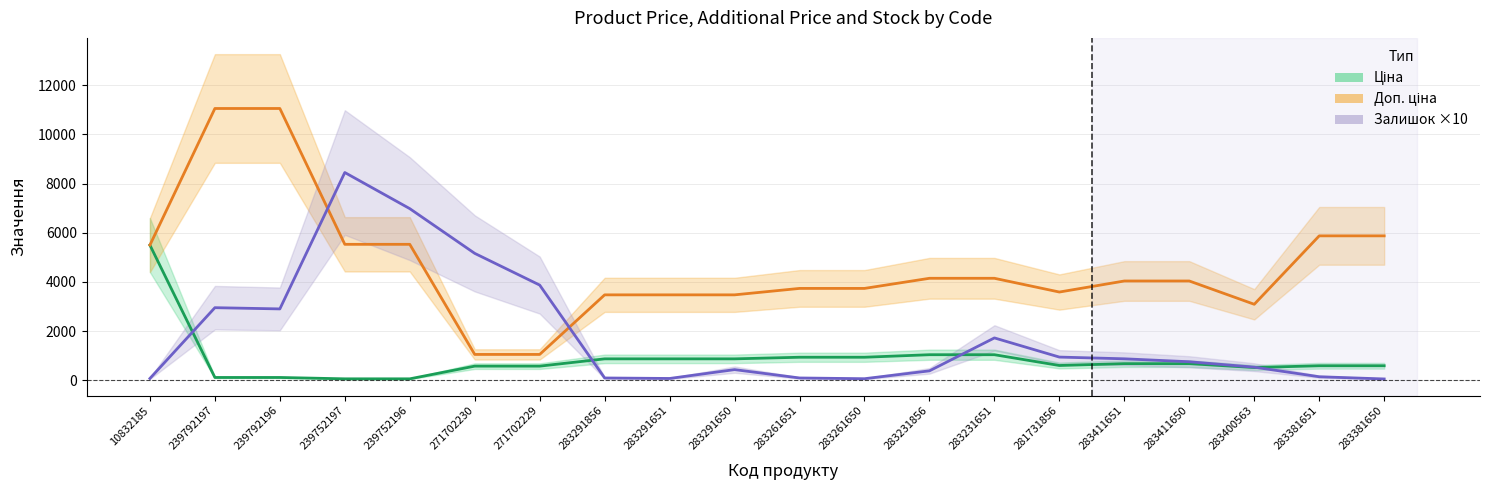

What is the sum of all Ціна values?

17148.6